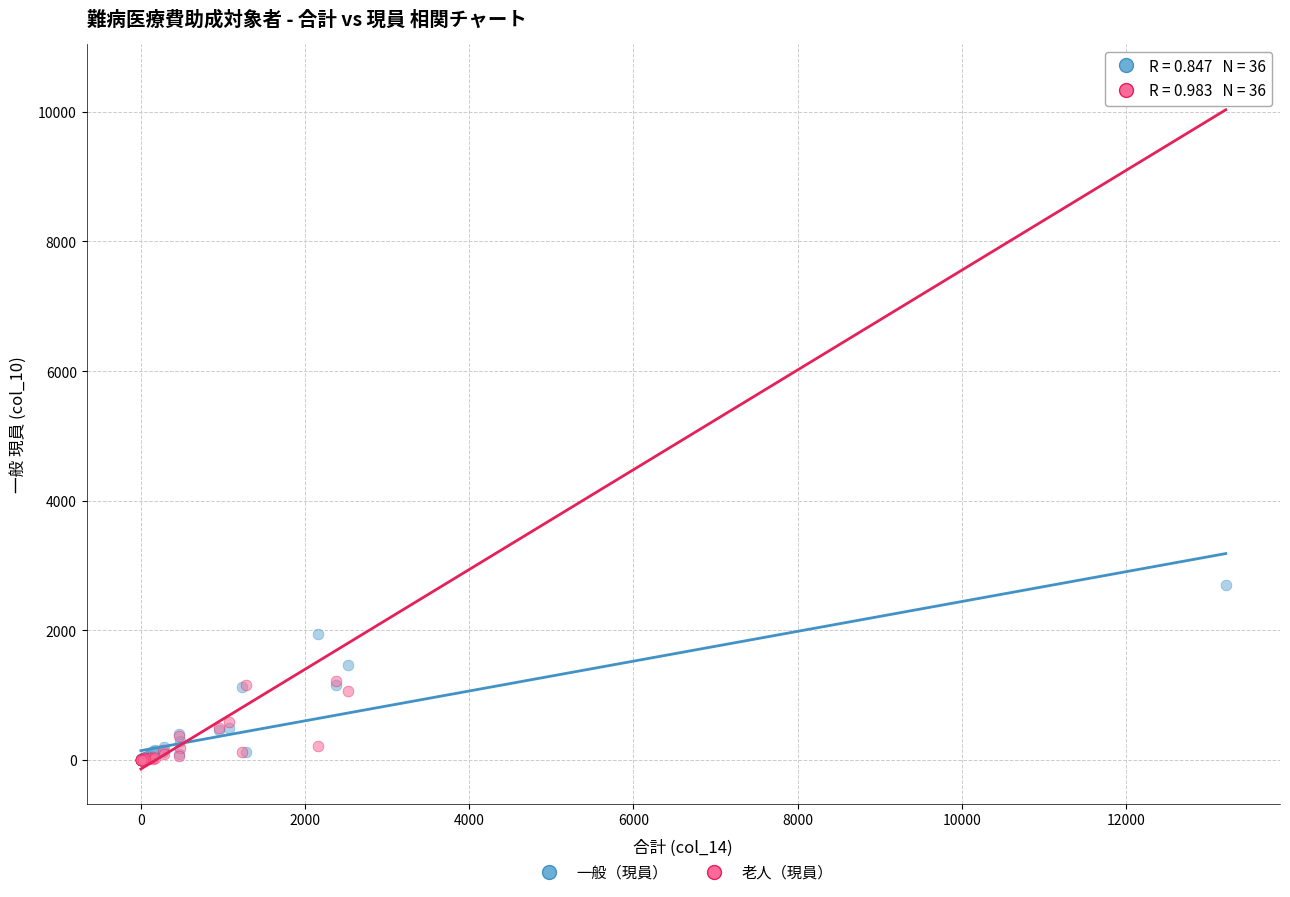

Which series reaches the maximum Y coordinate?

老人（現員）